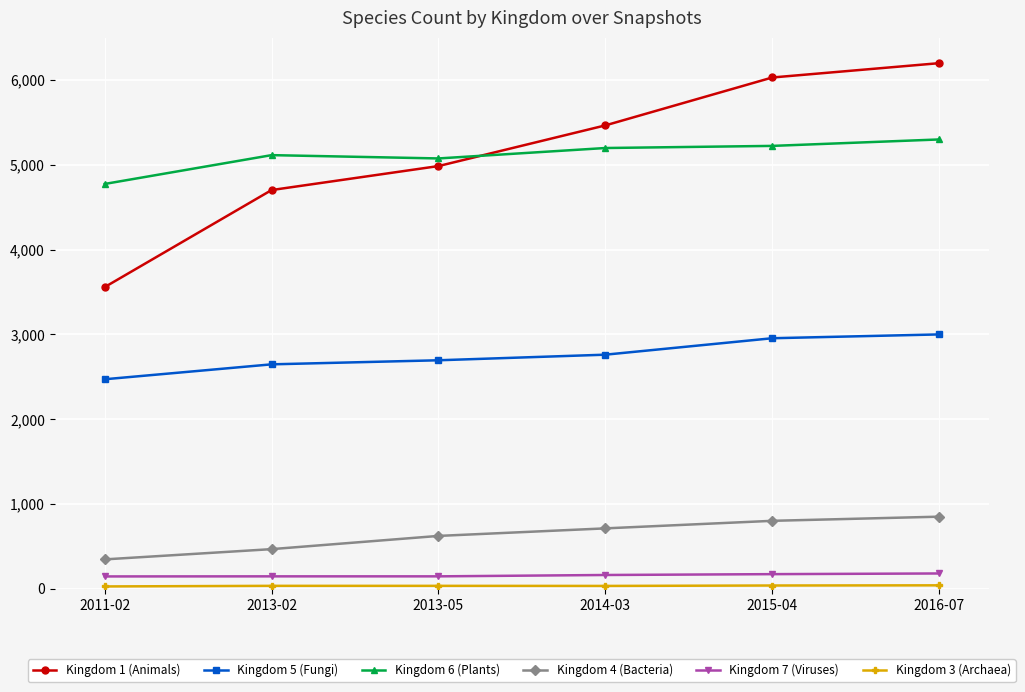

What is the label of the 1st point from the left?

2011-02